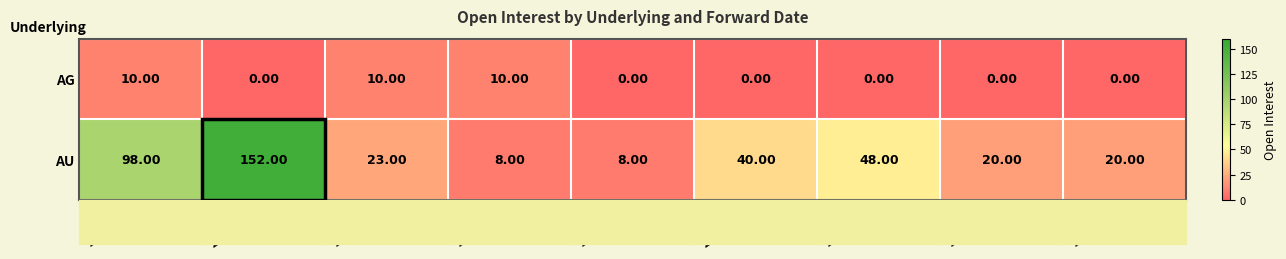

What is the spread (max minus min) of values at 20230315?

48